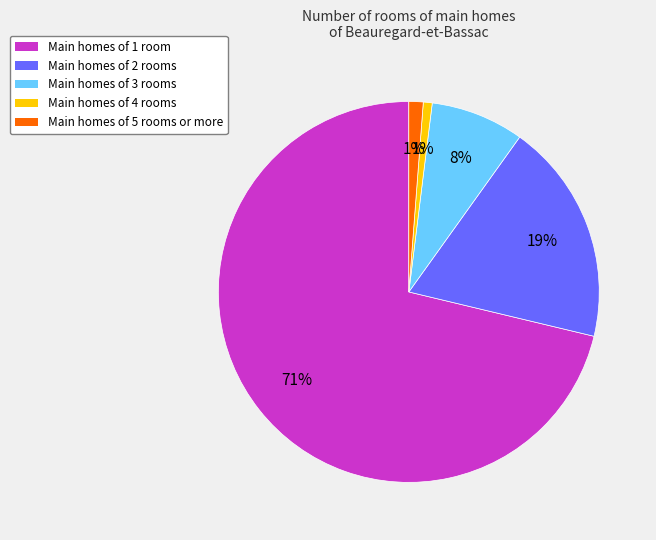

To the nearest percent, what portion does Main homes of 2 rooms represent?

19%